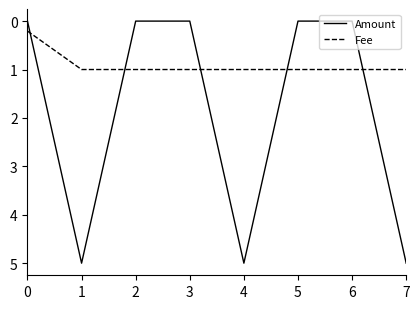

True or false: Fee and Amount cross at least once.

True